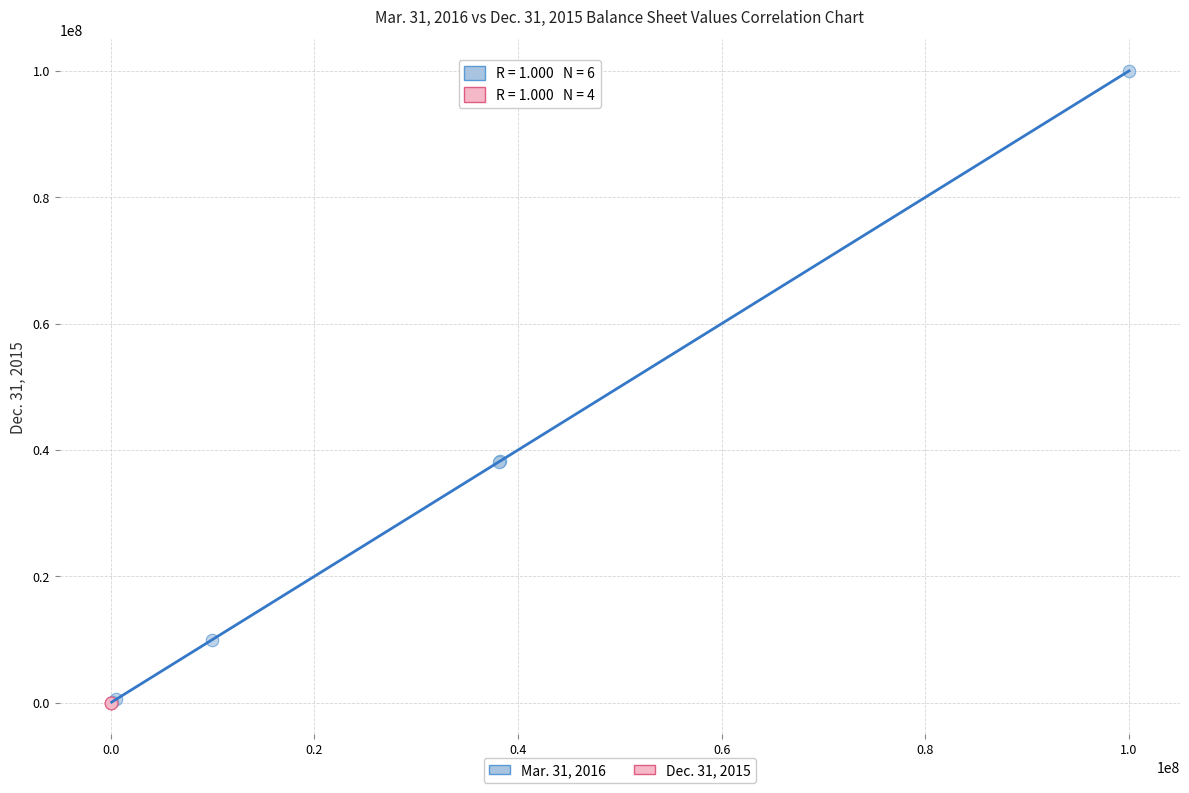

Which series contains the highest Y value?

Mar. 31, 2016